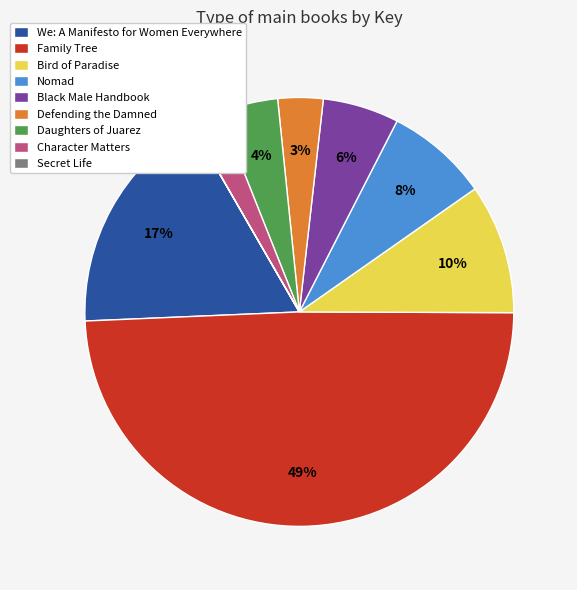

To the nearest percent, what is the difference between the Defending the Damned and Family Tree slice percentages?

46%